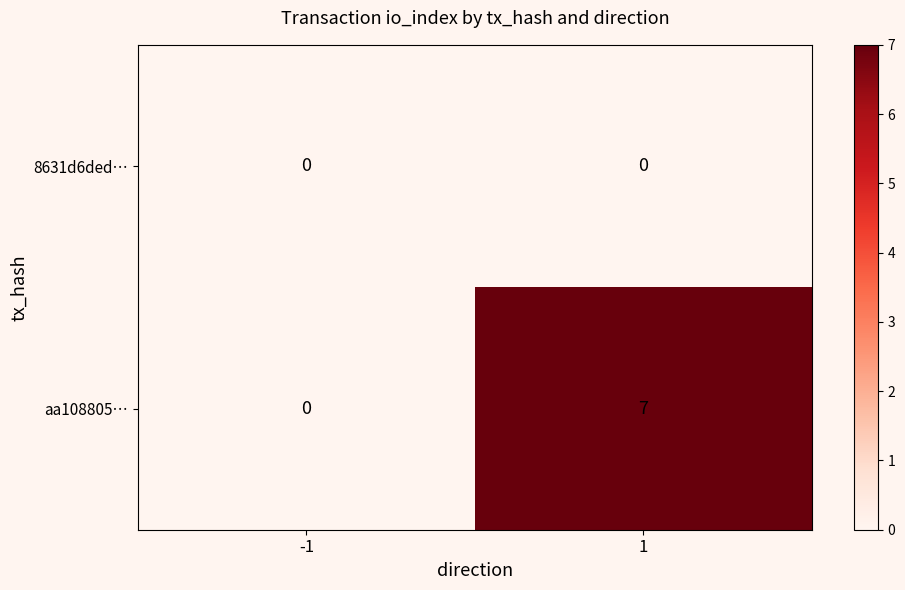

The aa108805… series shows 5 at -1. True or false?

False